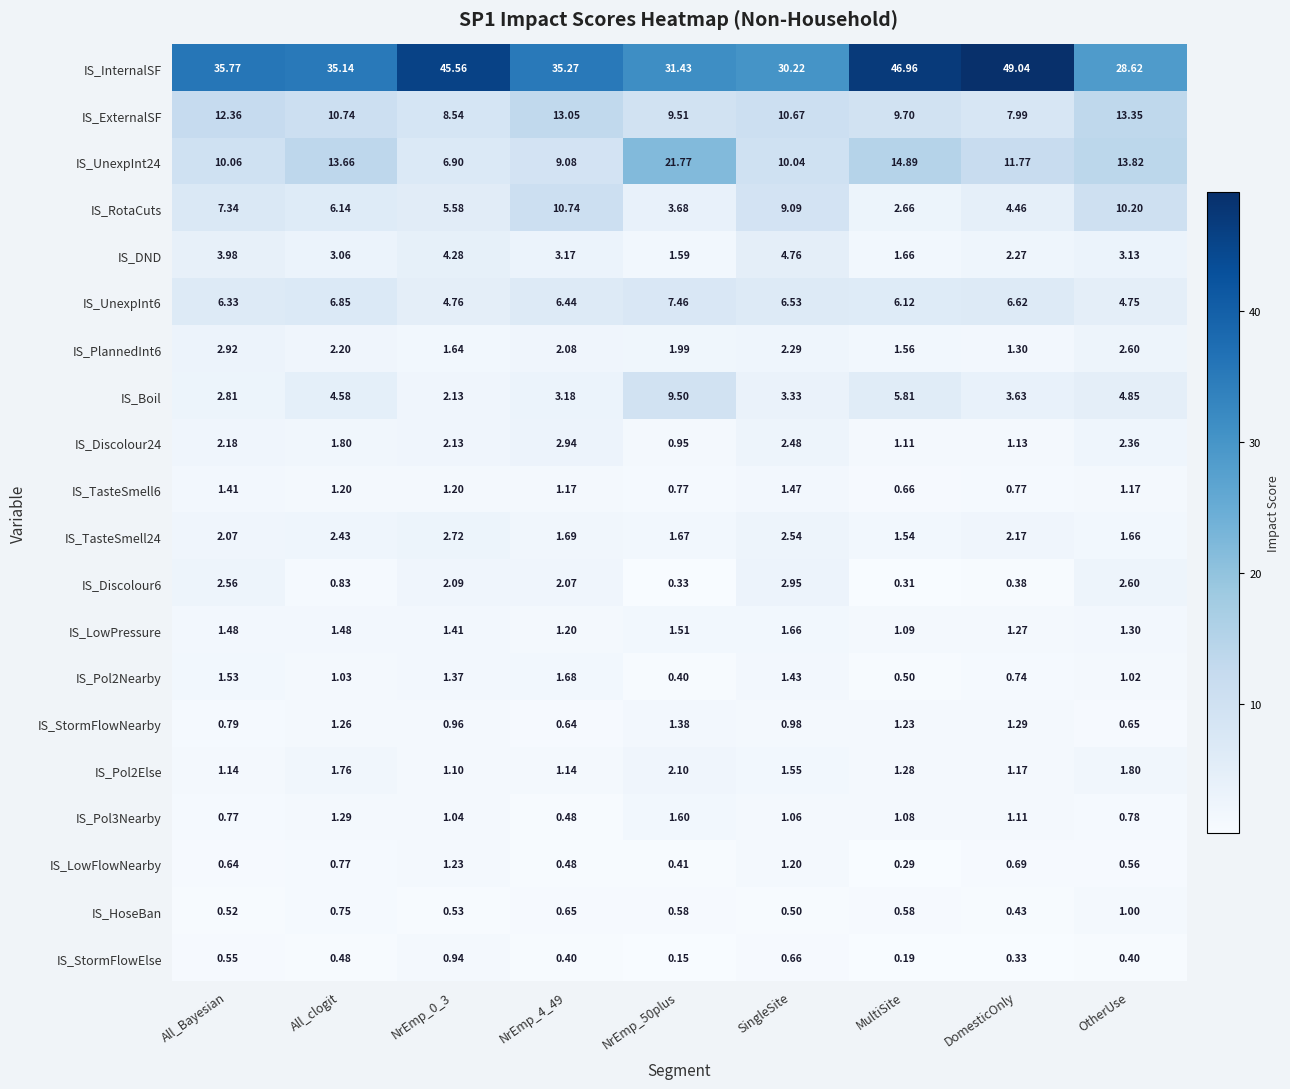

Count the number of categories in the chart.

9